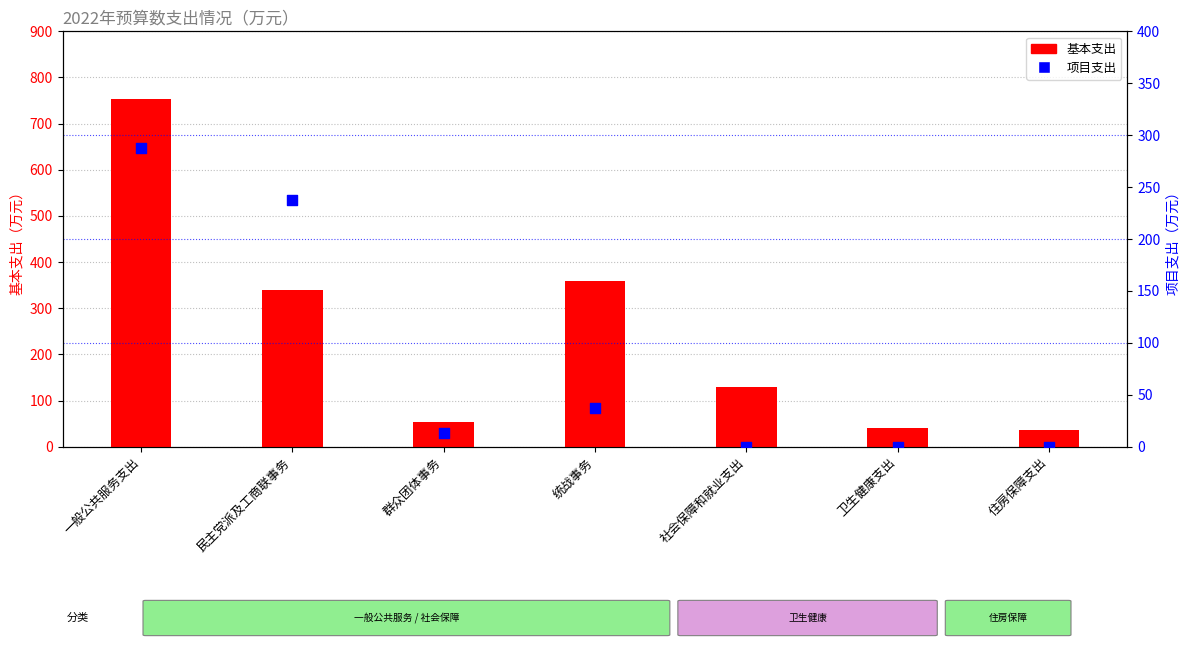

At how many categories does at least one series exceed 182?

3